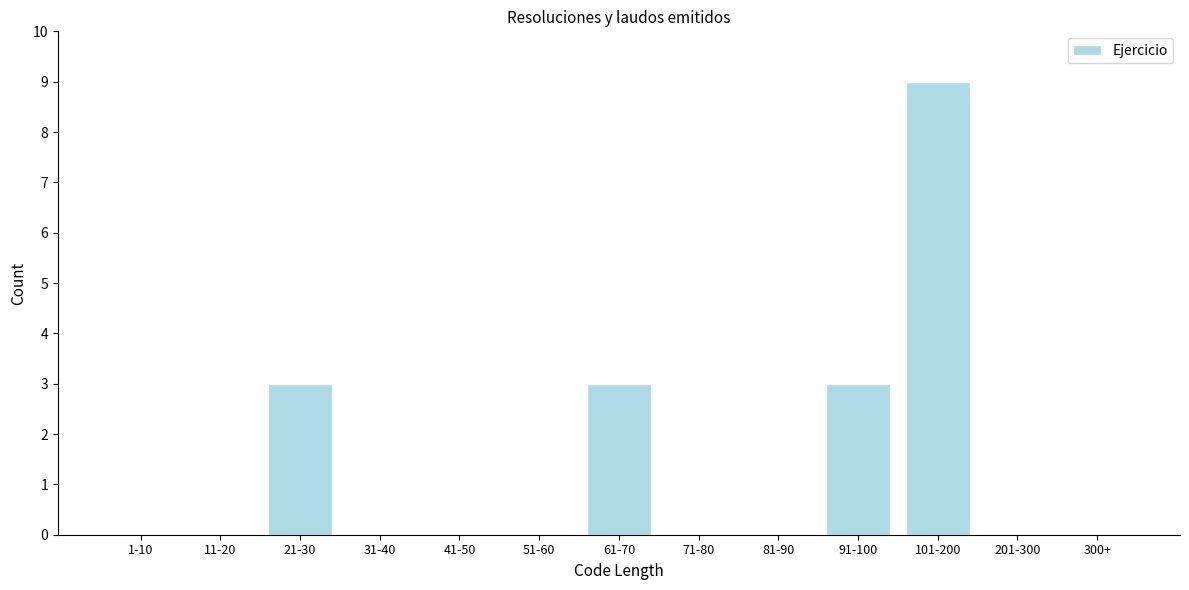

Reading right to left, list all the values displayed in this chart.

300+=0	201-300=0	101-200=9	91-100=3	81-90=0	71-80=0	61-70=3	51-60=0	41-50=0	31-40=0	21-30=3	11-20=0	1-10=0